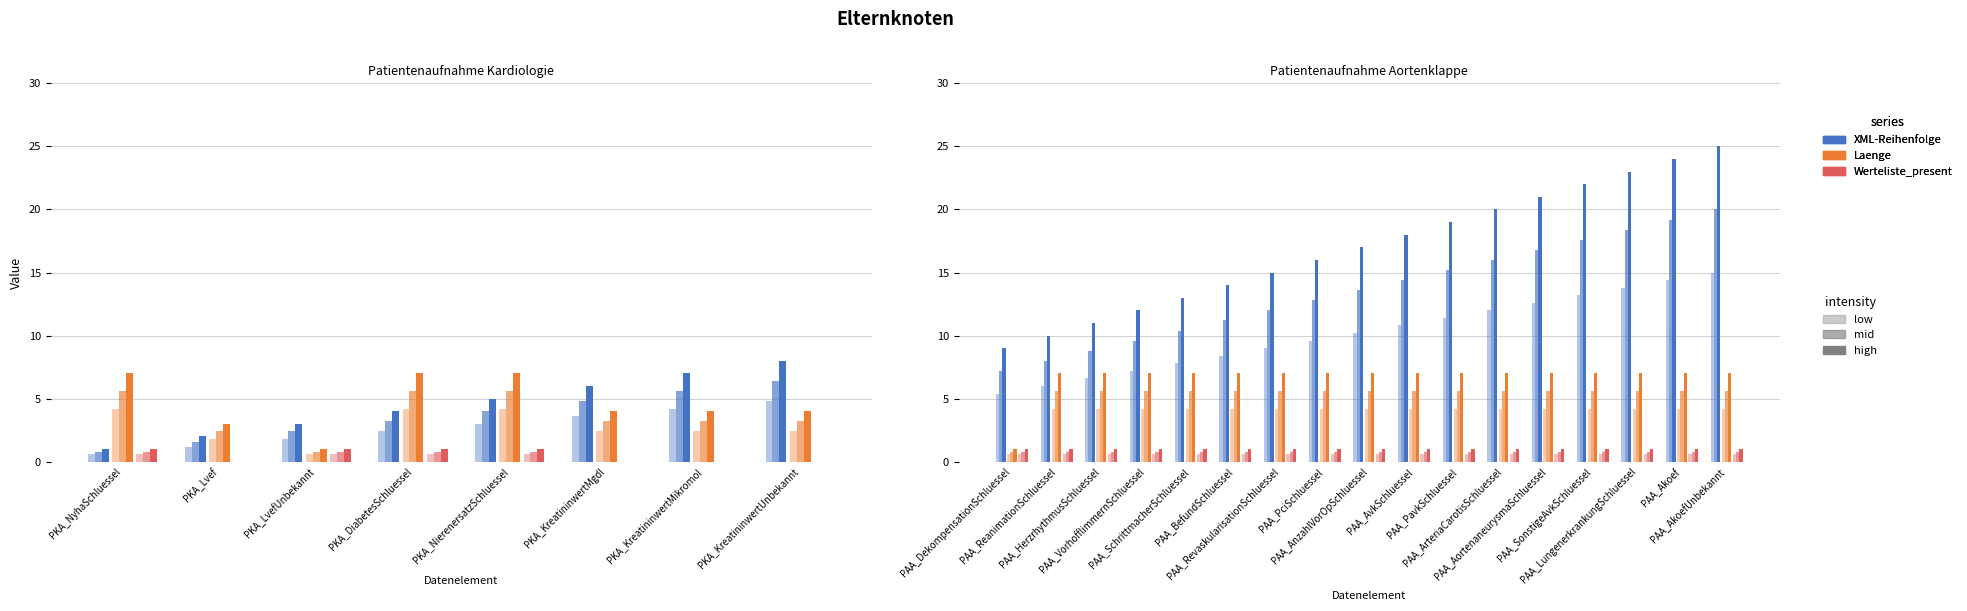

What value does the XML-Reihenfolge series have at PAA_RevaskularisationSchluessel, to the nearest 5?

15